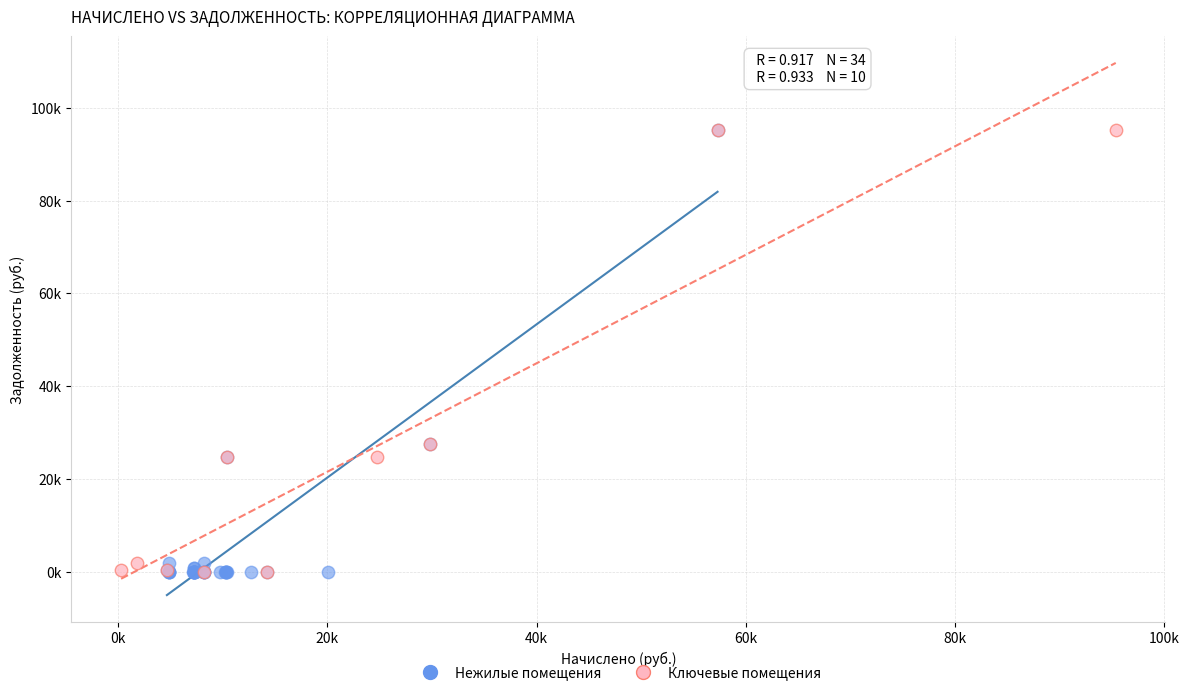

What are all the series names shown in the legend?

Нежилые помещения, Ключевые помещения